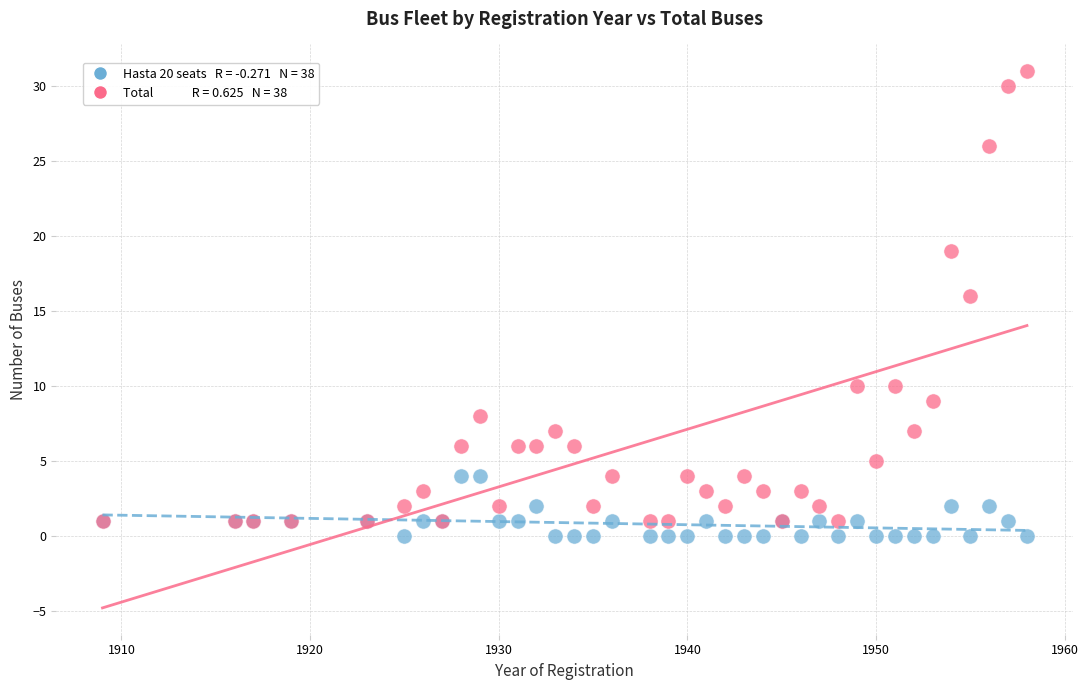

Across all series, what Y value is closest to 15?

16